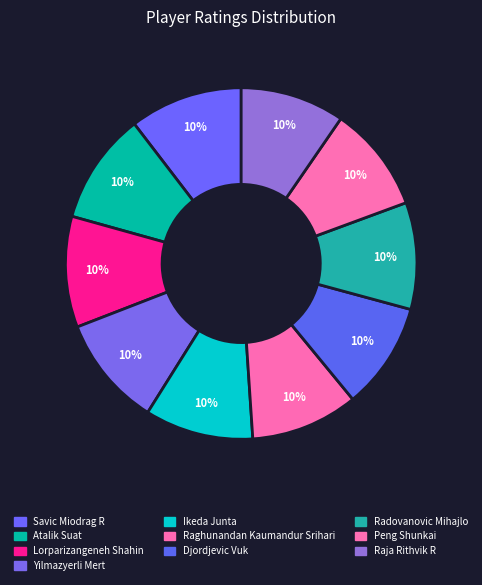

How many slices are in this pie chart?

10